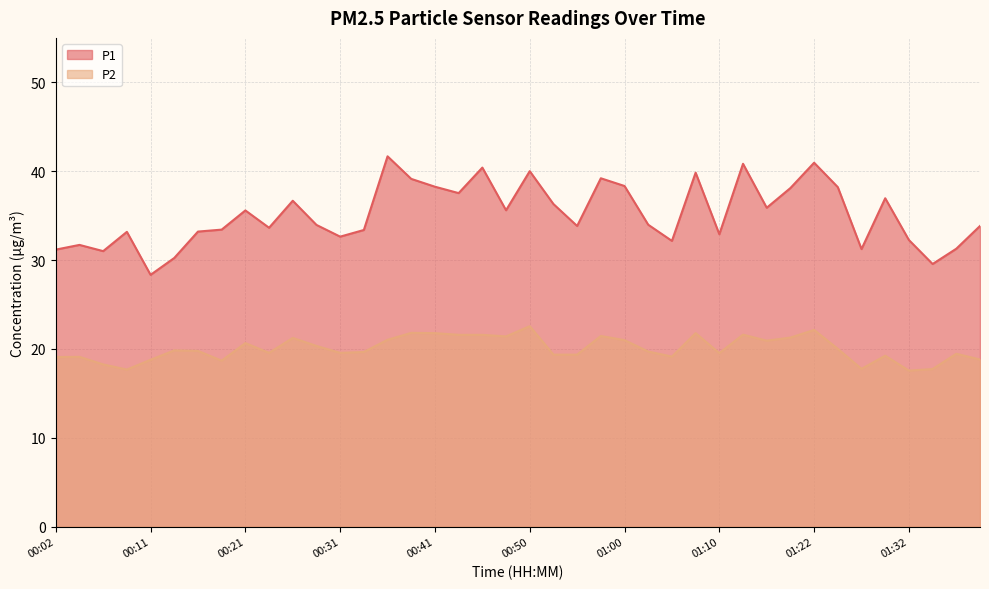

What is the difference between the P2 values at 00:02 and 00:55?

0.3